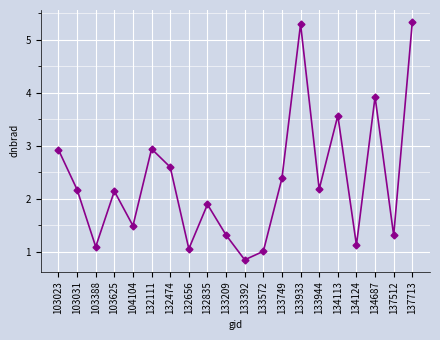

Which label corresponds to the smallest value in the chart?

133392